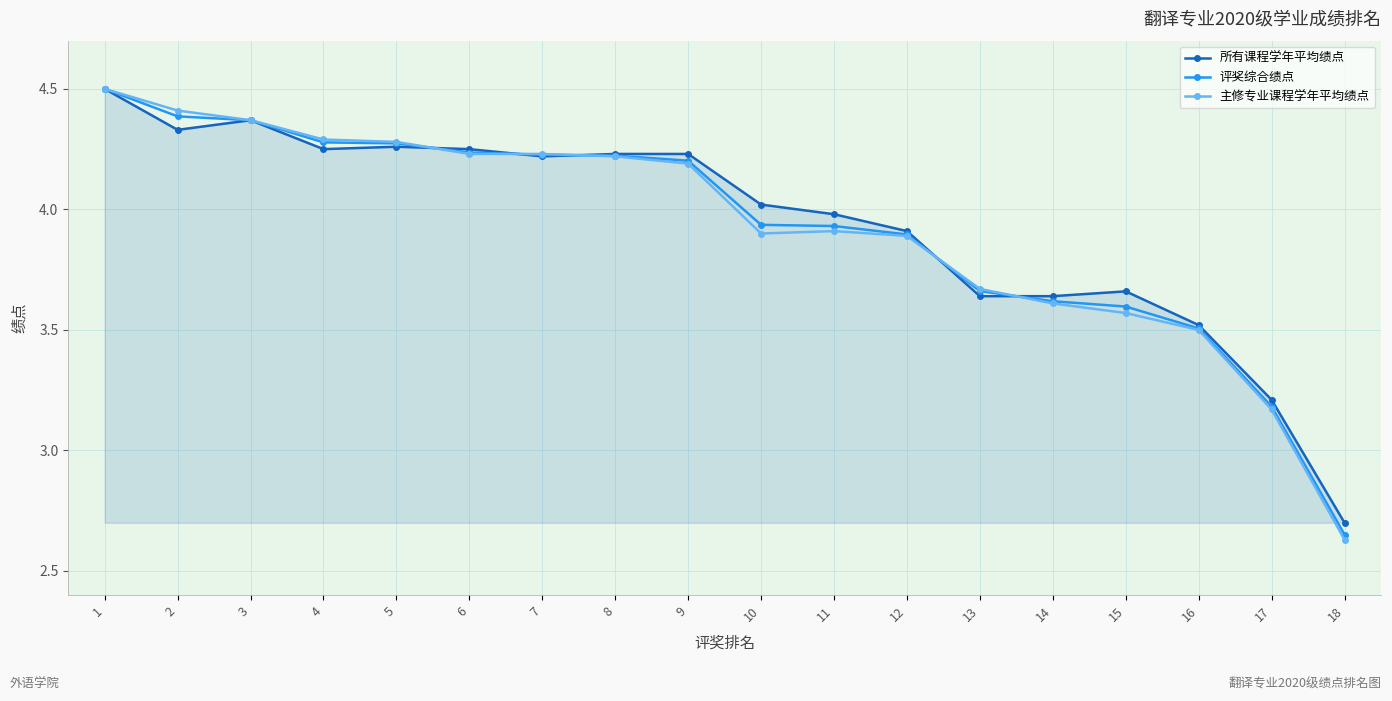

At which label is 评奖综合绩点 closest to 3?

17